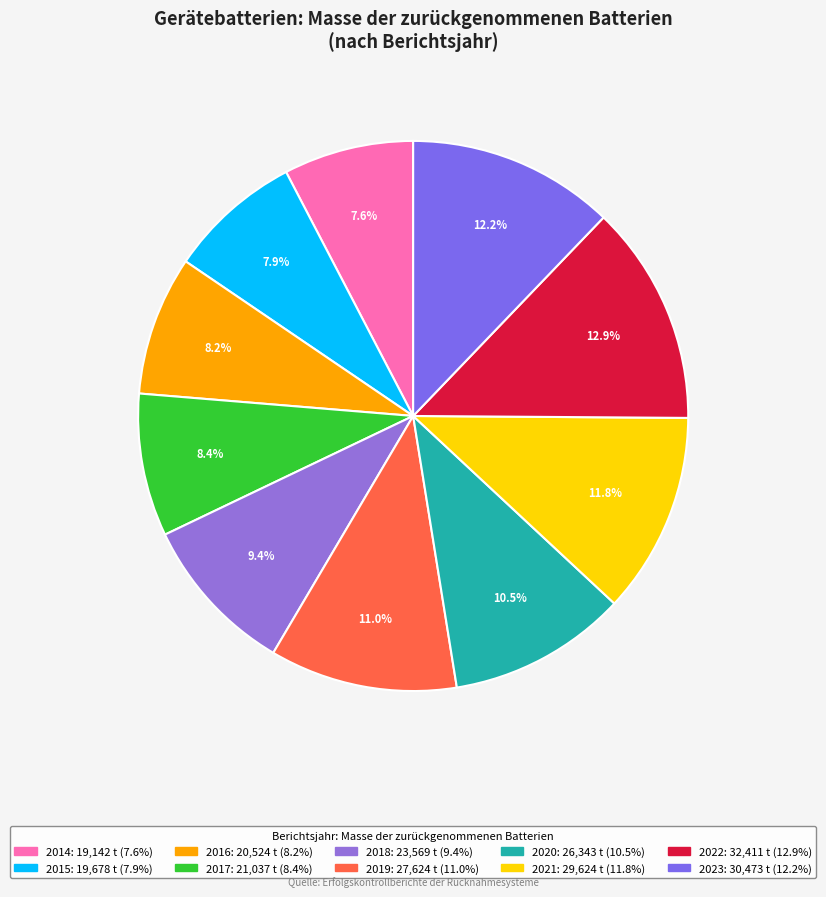

Combined, do 2018 and 2014 account for over 50%?

No